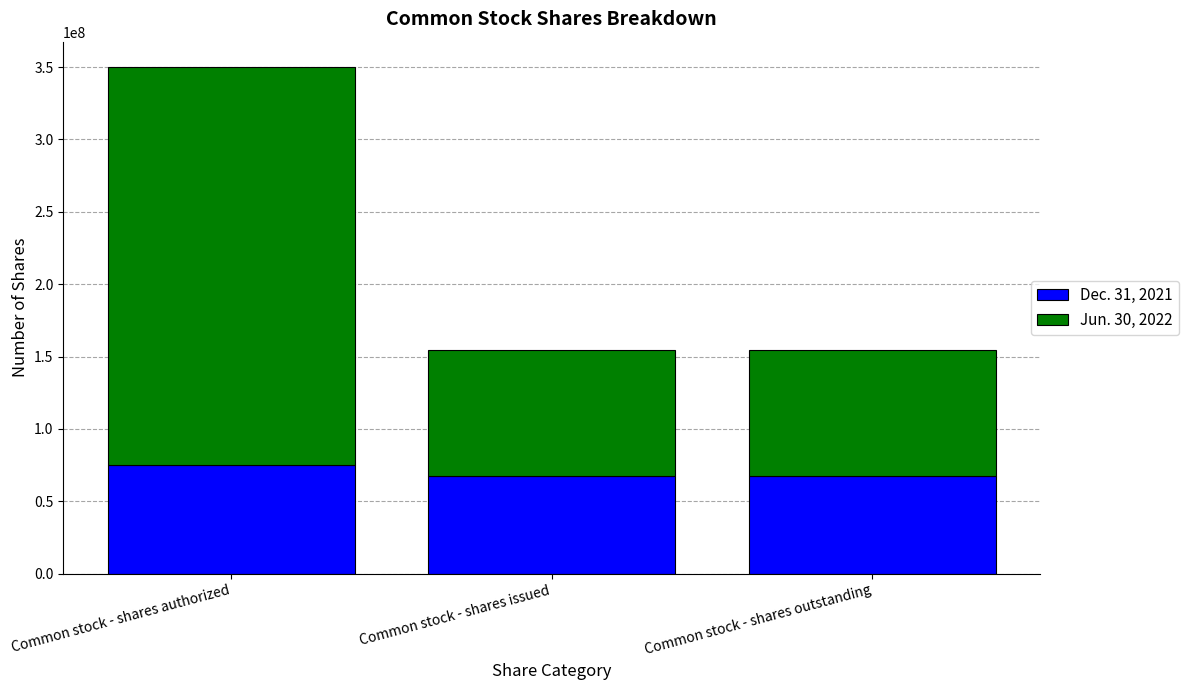

Reading left to right, list the values for the Dec. 31, 2021 series.

75000000	67645189	67645189